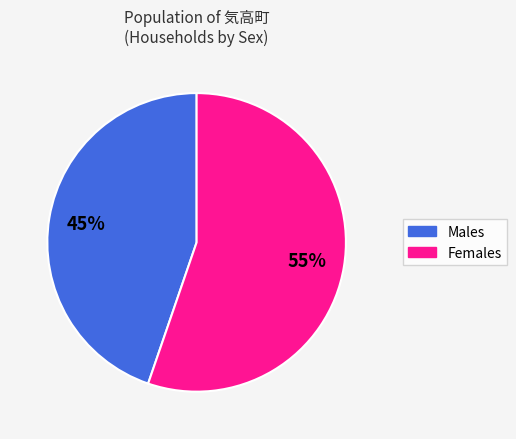

To the nearest percent, what is the average slice percentage?

50%